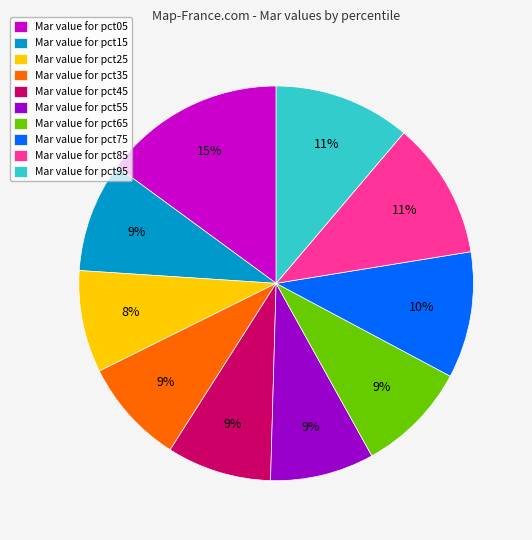

Is Mar value for pct45 the majority of the pie?

No